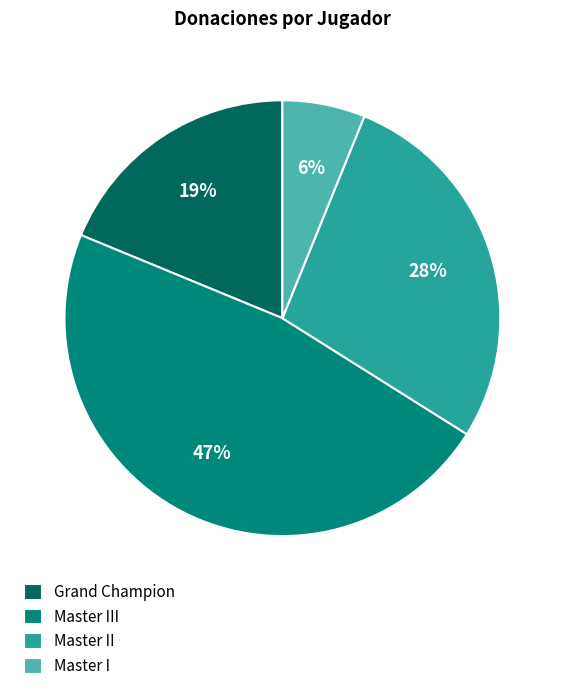

Between Master II and Master I, which is larger?

Master II